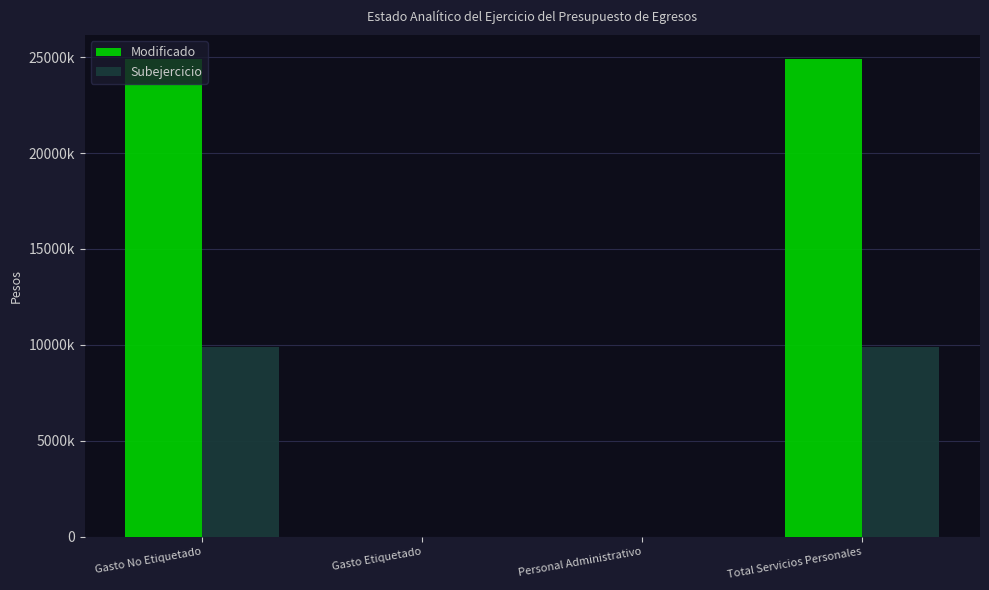

What is the label of the 3rd bar from the right?

Gasto Etiquetado